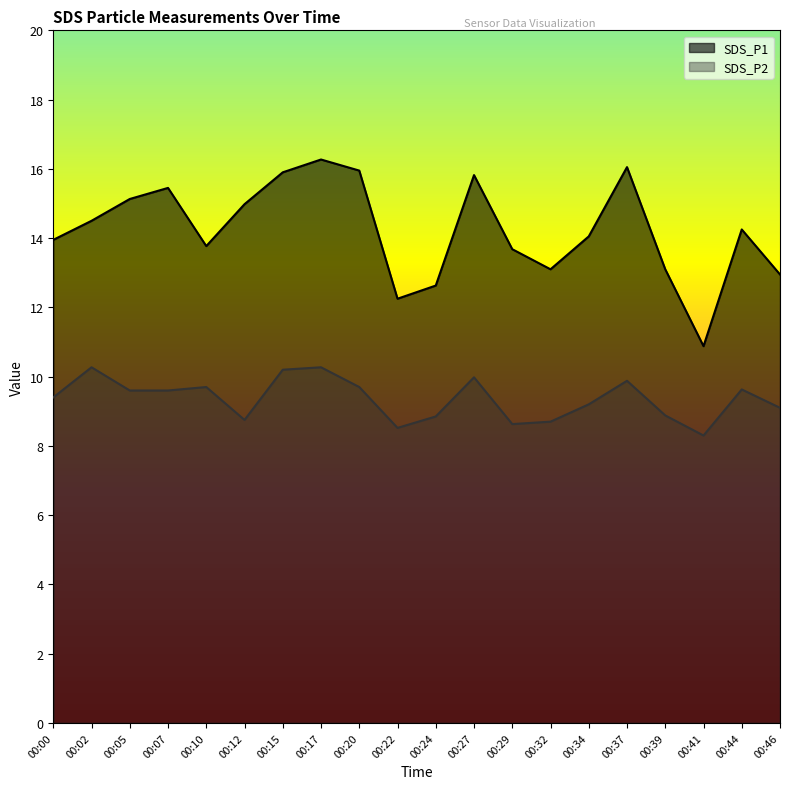

The value of SDS_P2 at 00:34 is 9.2. True or false?

True